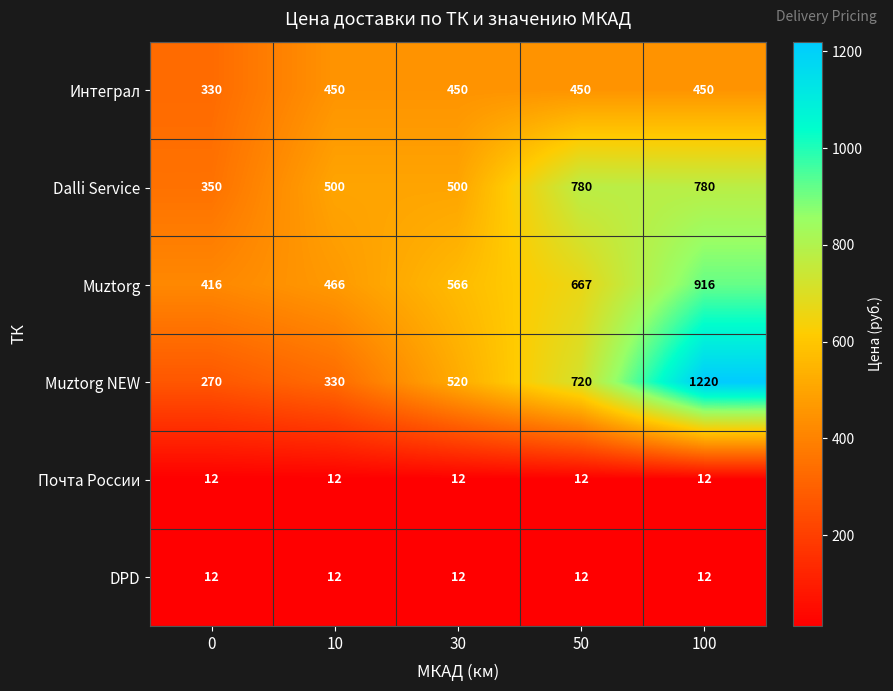

Which label corresponds to the largest value in the chart?

100